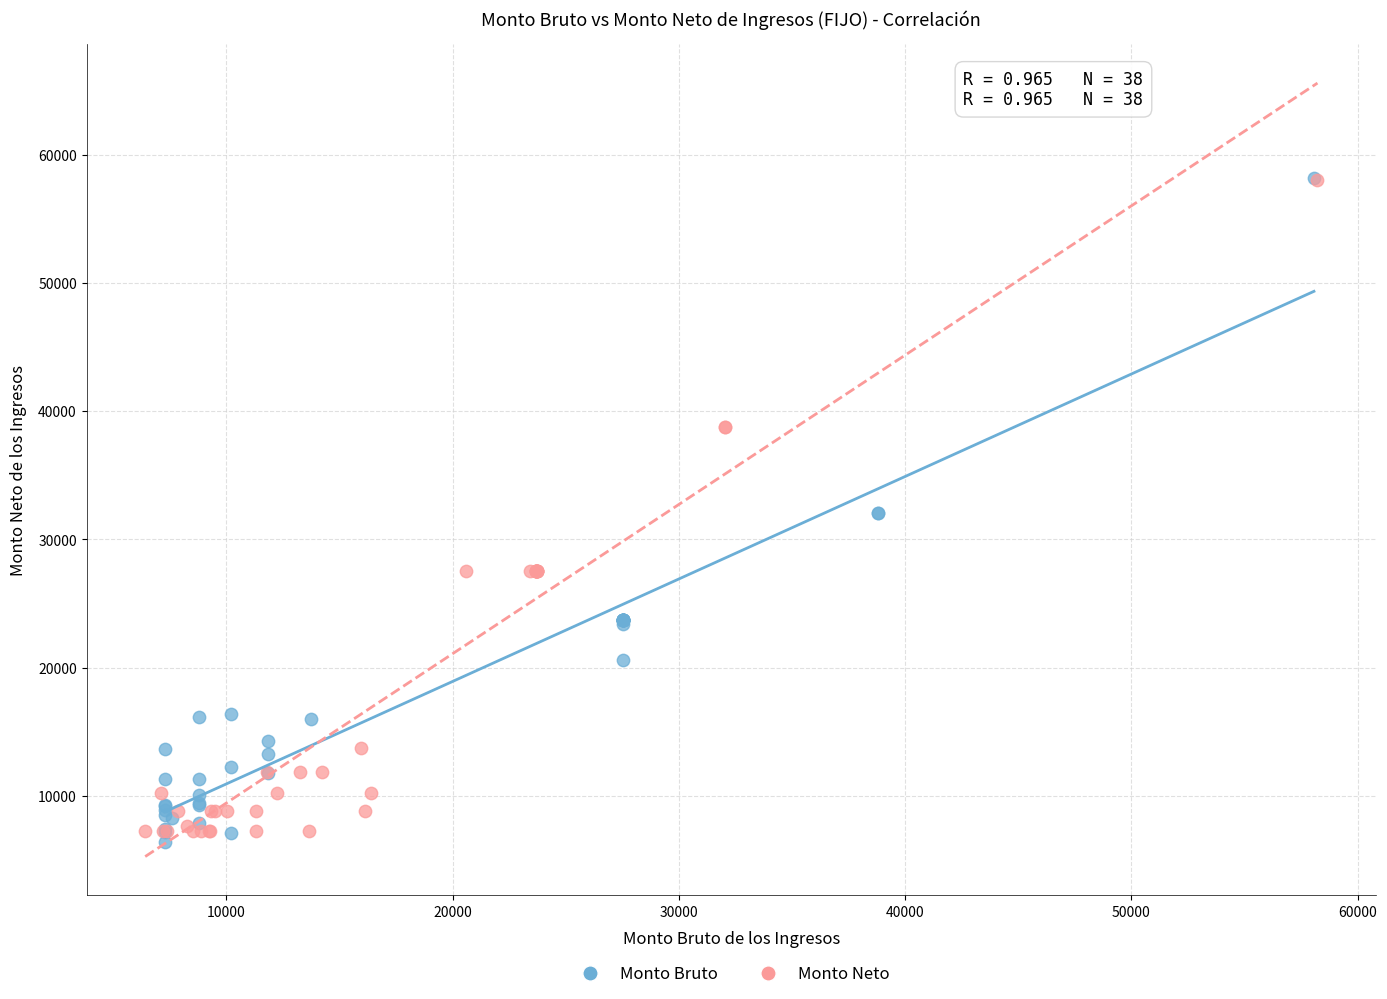

Which series has the largest Y range (max minus min)?

Monto Bruto